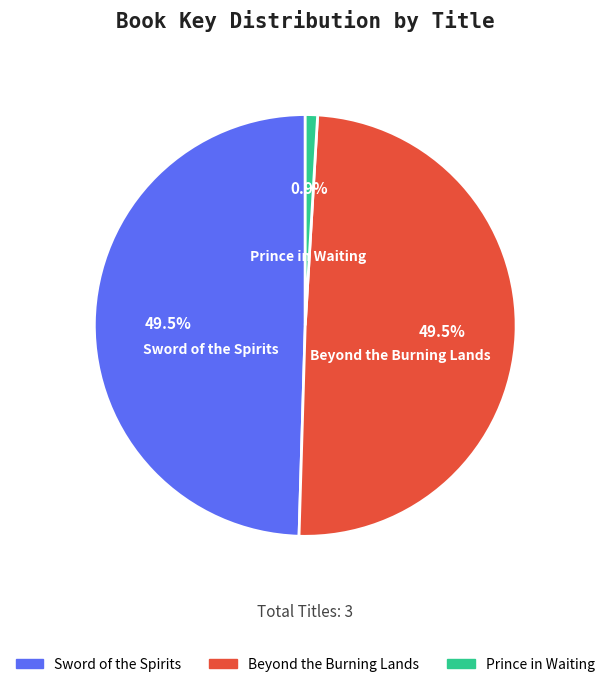

Count the number of slices in the pie.

3